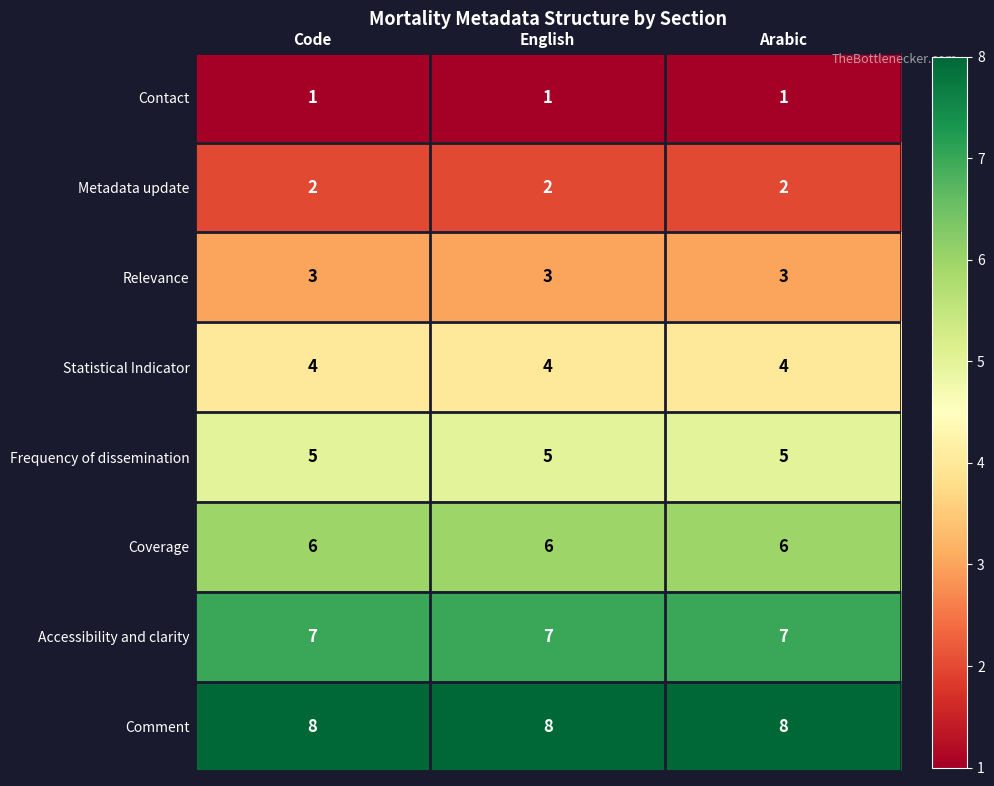

Is it true that Relevance equals 2 at English?

False